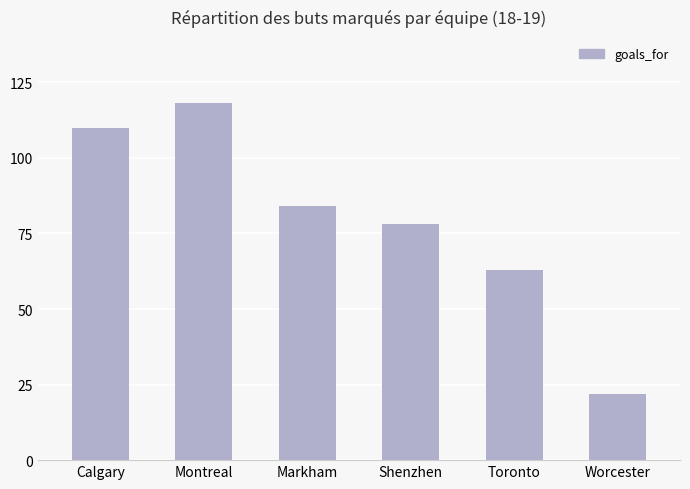

What is the value of the 1st bar from the left?

110